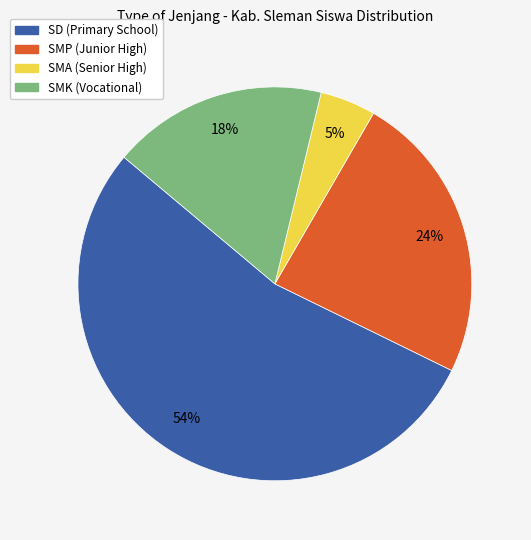

Do SMP and SD together represent more than half of the pie?

Yes